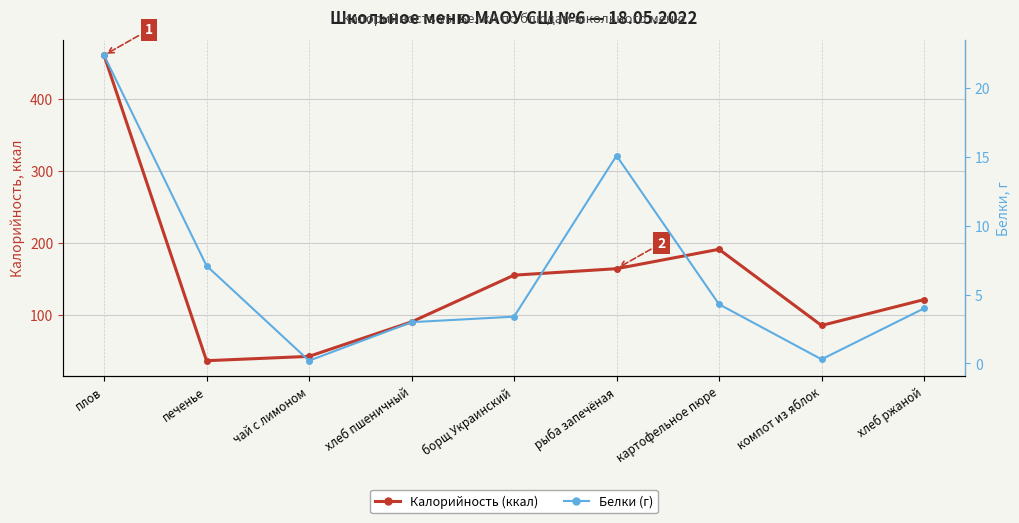

Does the chart have visible grid lines?

Yes